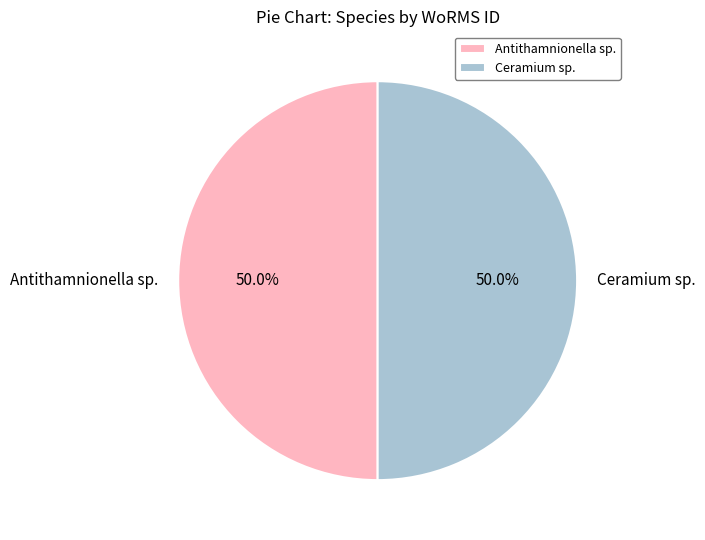

The Antithamnionella sp. slice represents 63% of the pie. True or false?

False